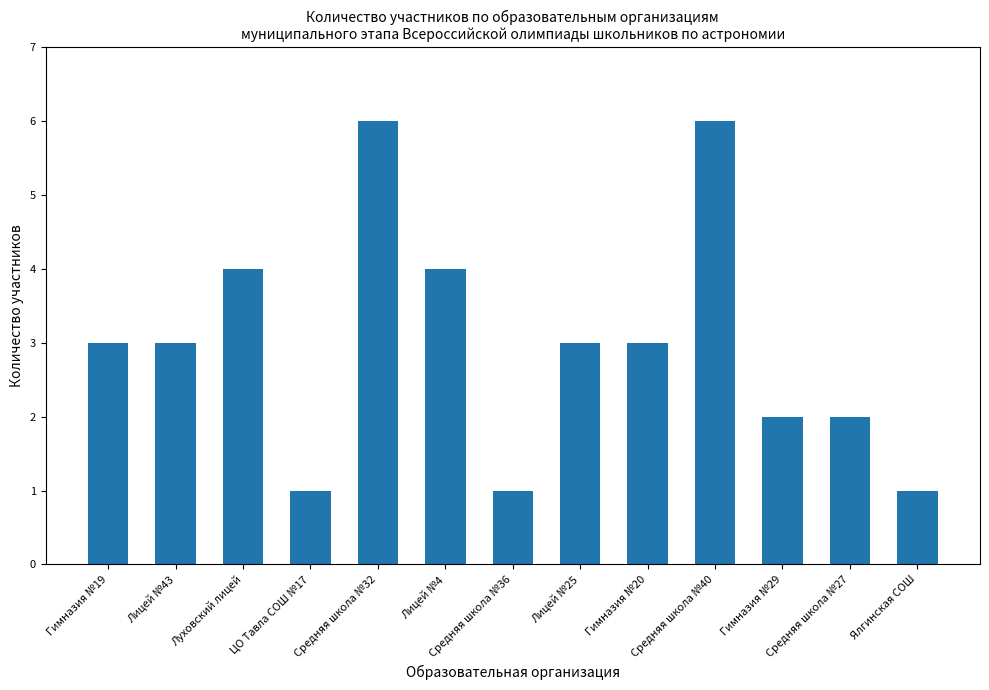

Reading right to left, what are all the values shown in this chart?

1	2	2	6	3	3	1	4	6	1	4	3	3